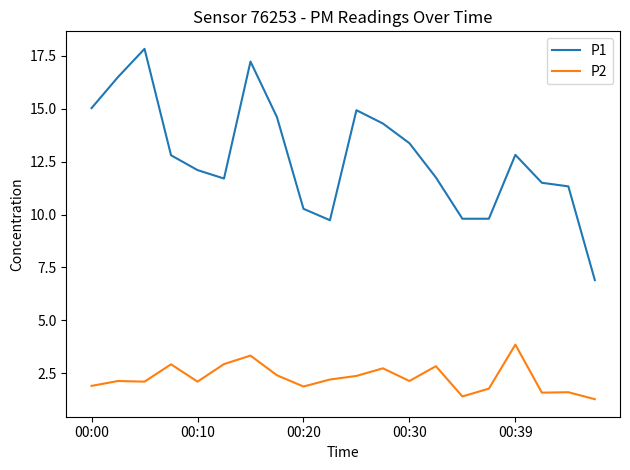

Rank the series by their average value, from highest to lowest.

P1, P2